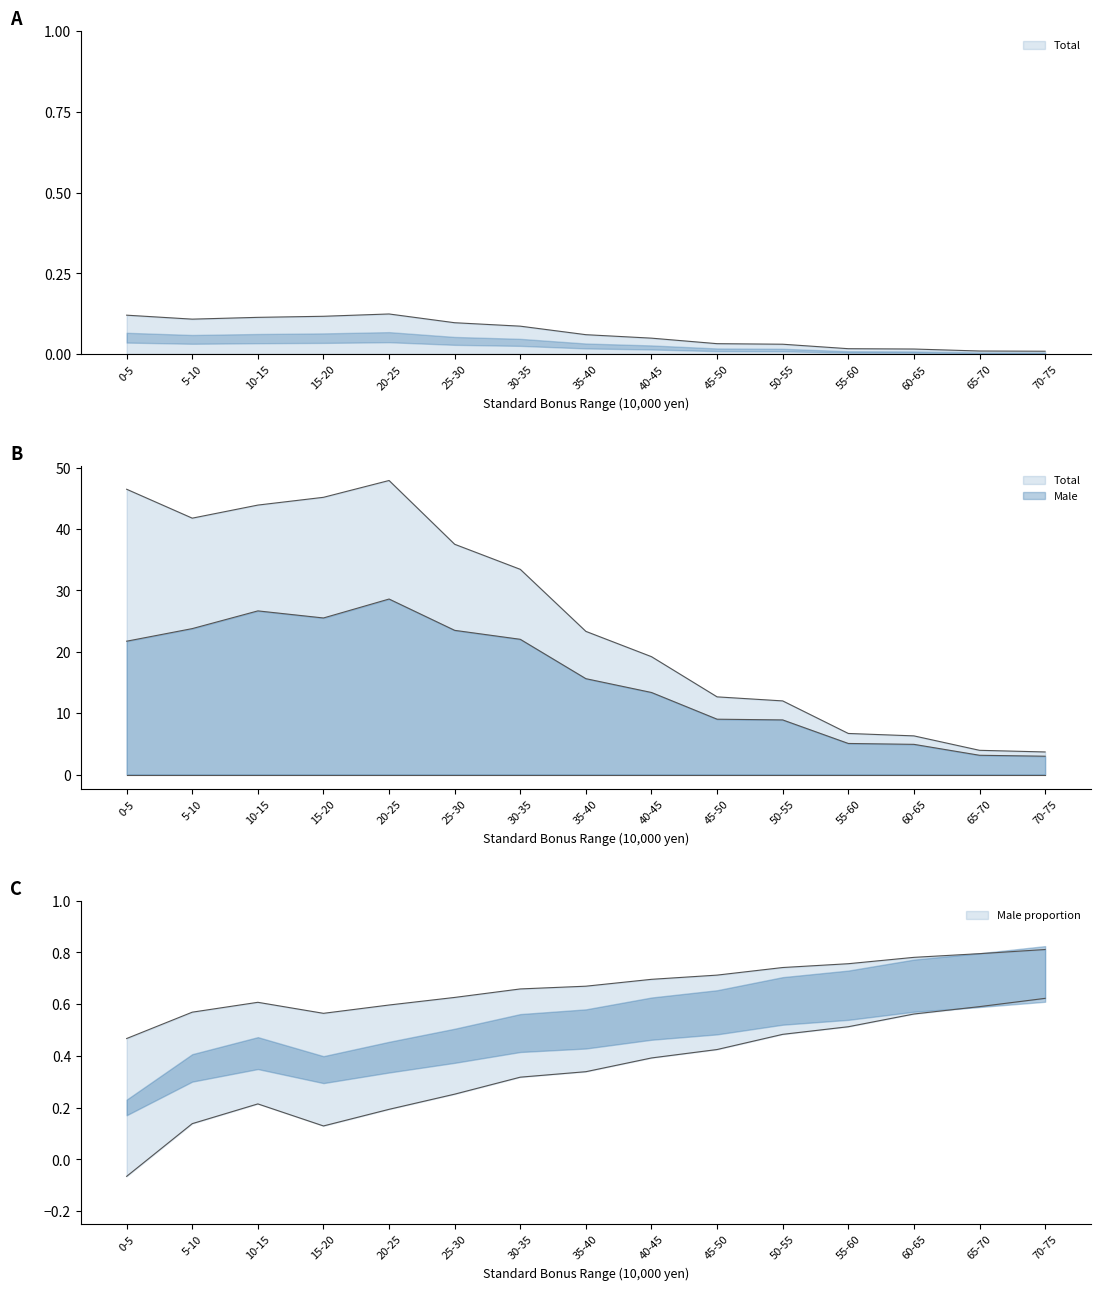

What are all the series names shown in the legend?

Male, Total